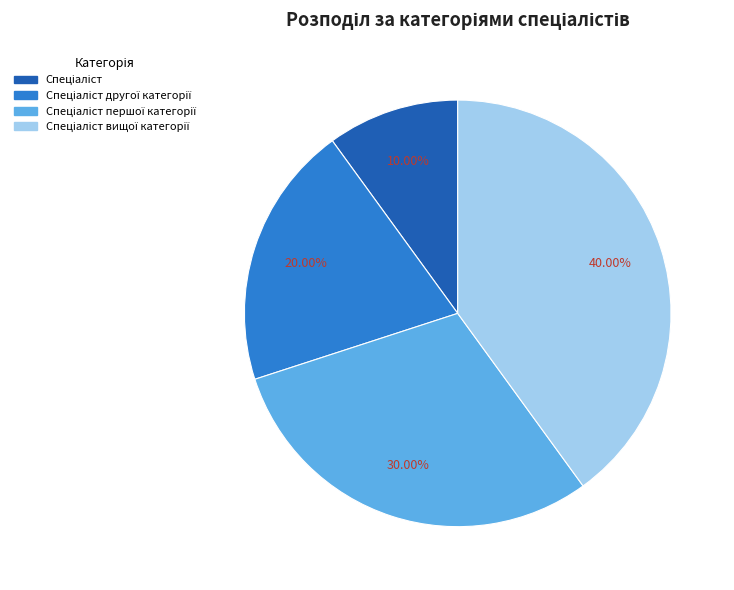

Is there any slice that represents more than half of the pie?

No